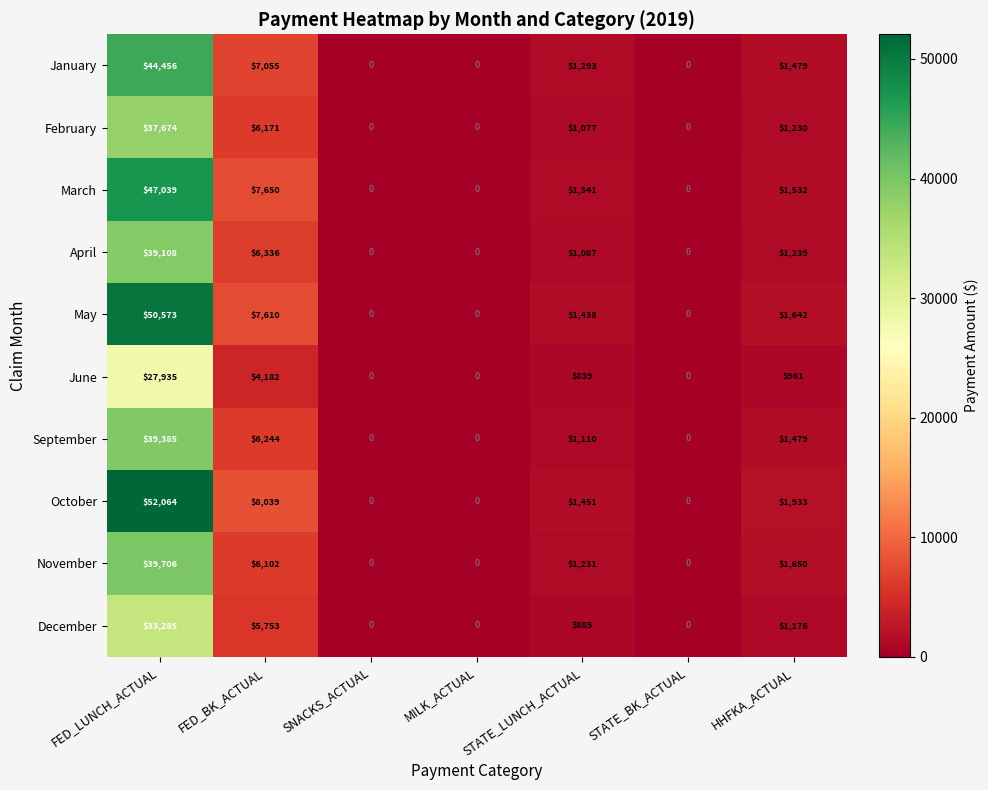

Which label corresponds to the largest value in the chart?

FED_LUNCH_ACTUAL